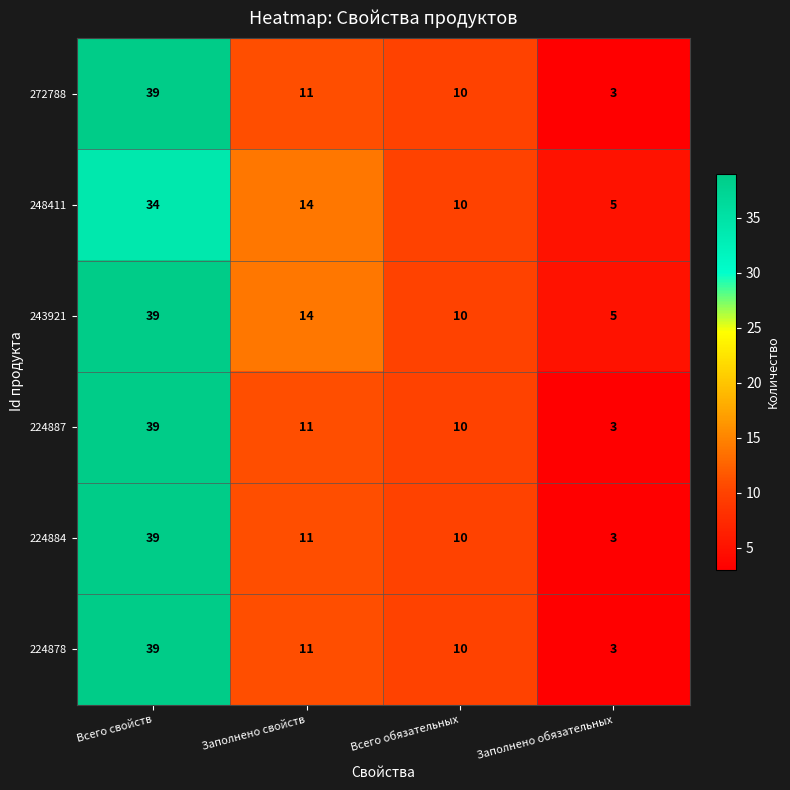

How many categories are shown in the chart?

4